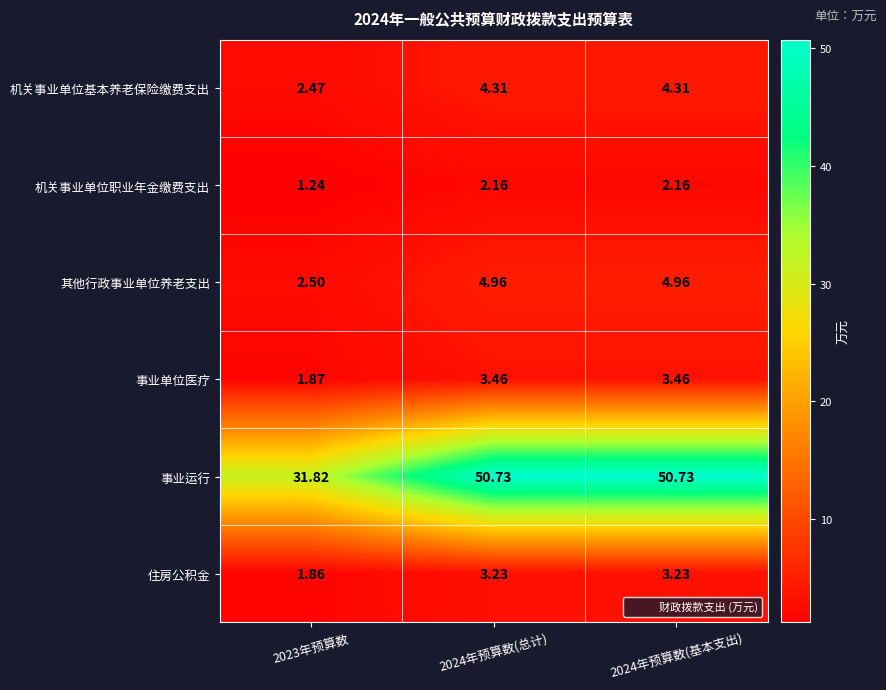

Which series has the largest total across all categories?

事业运行